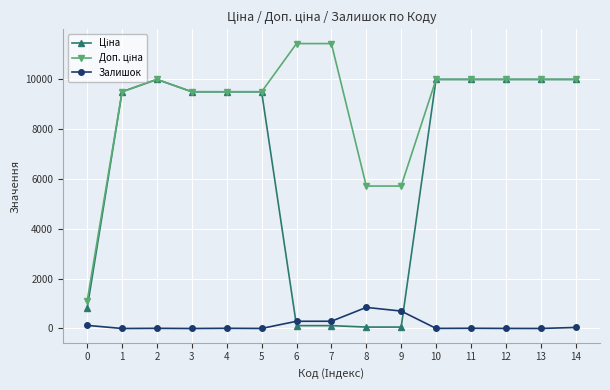

True or false: Залишок has a value of 125.0 at 0.

True